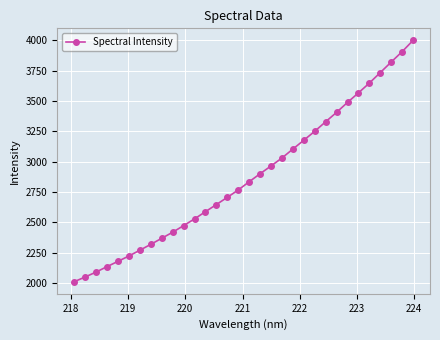

What is the smallest value displayed?

2009.2